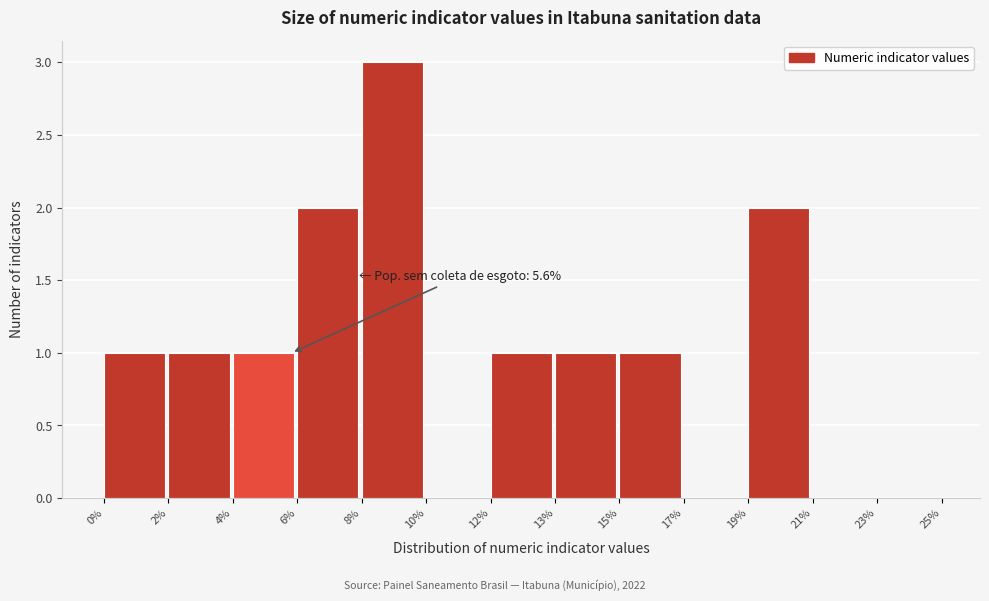

Reading left to right, transcribe all the data shown in this chart.

0%=1	2%=1	4%=1	6%=2	8%=3	10%=0	12%=1	13%=1	15%=1	17%=0	19%=2	21%=0	23%=0